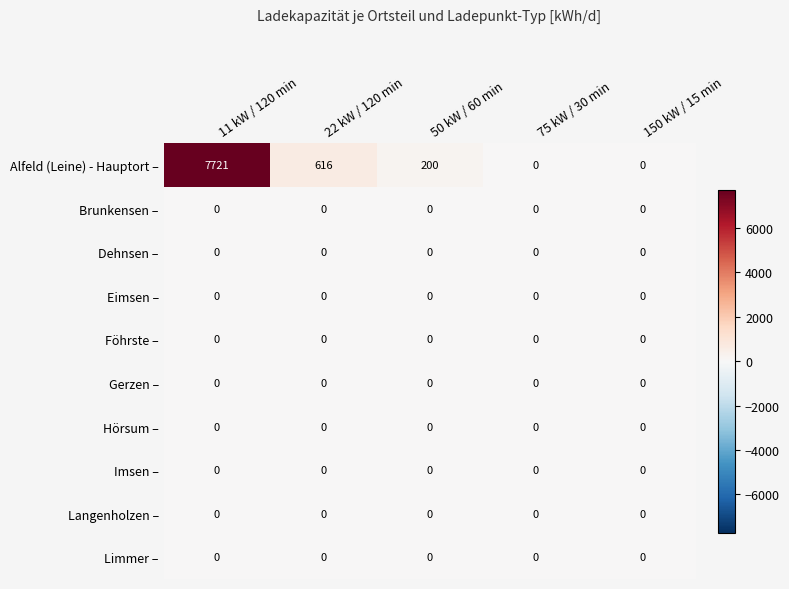

True or false: Dehnsen – has a value of 0 at 22 kW / 120 min.

True